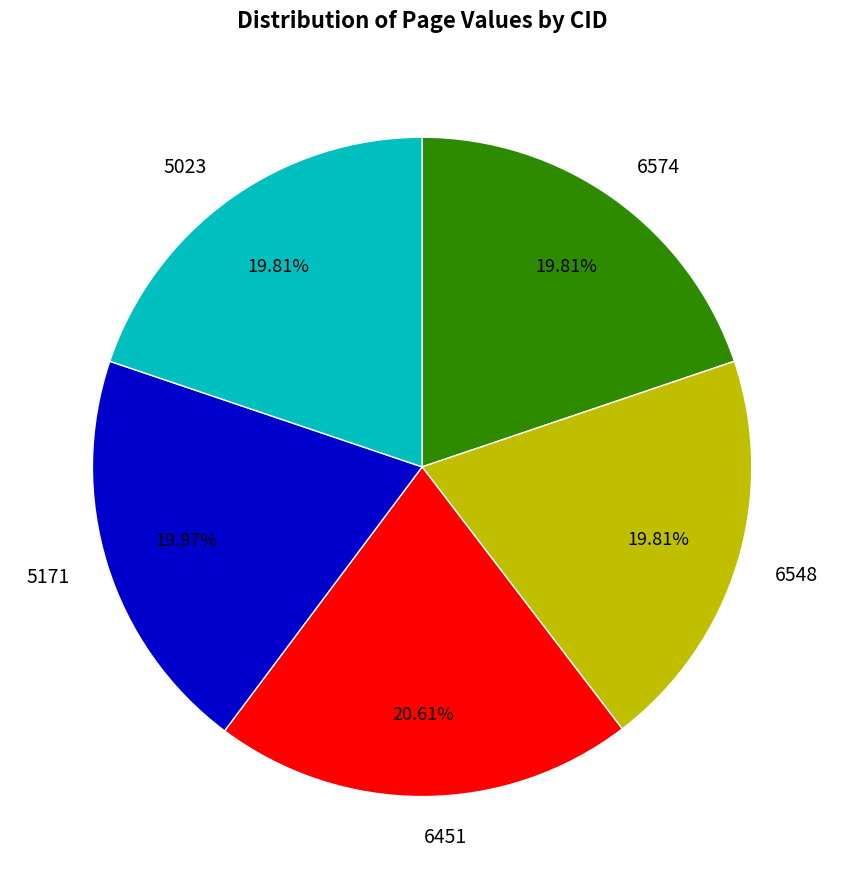

True or false: 6451 accounts for 21% of the total.

True